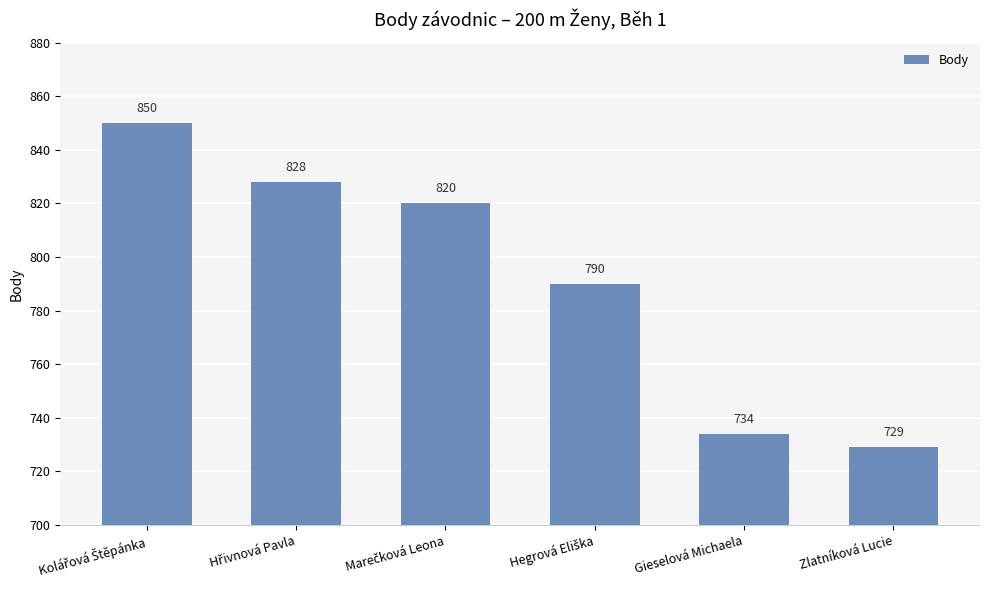

Reading left to right, list all the values displayed in this chart.

850	828	820	790	734	729